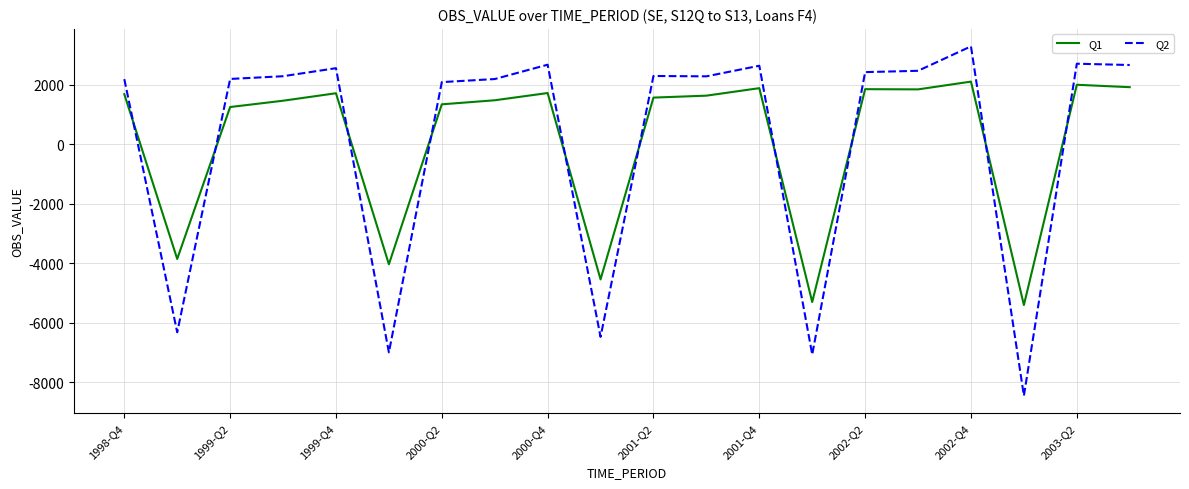

Rank the series by their maximum value, from highest to lowest.

Q2, Q1